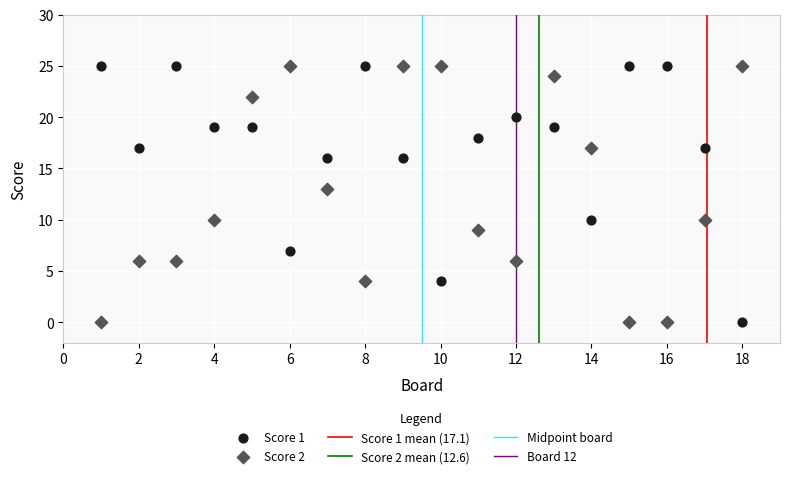

Across all data points, what is the range of X values (max minus min)?

17